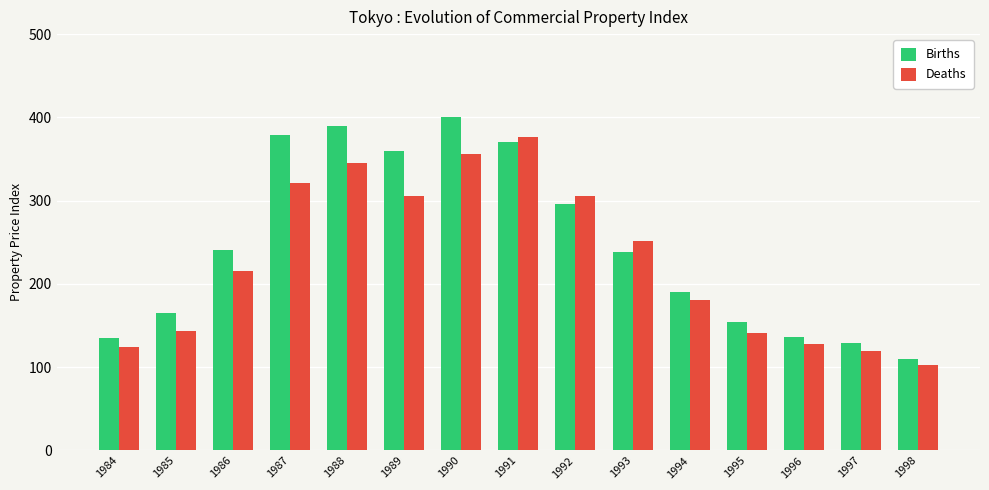

At which category is the sum across all series the highest?

1990